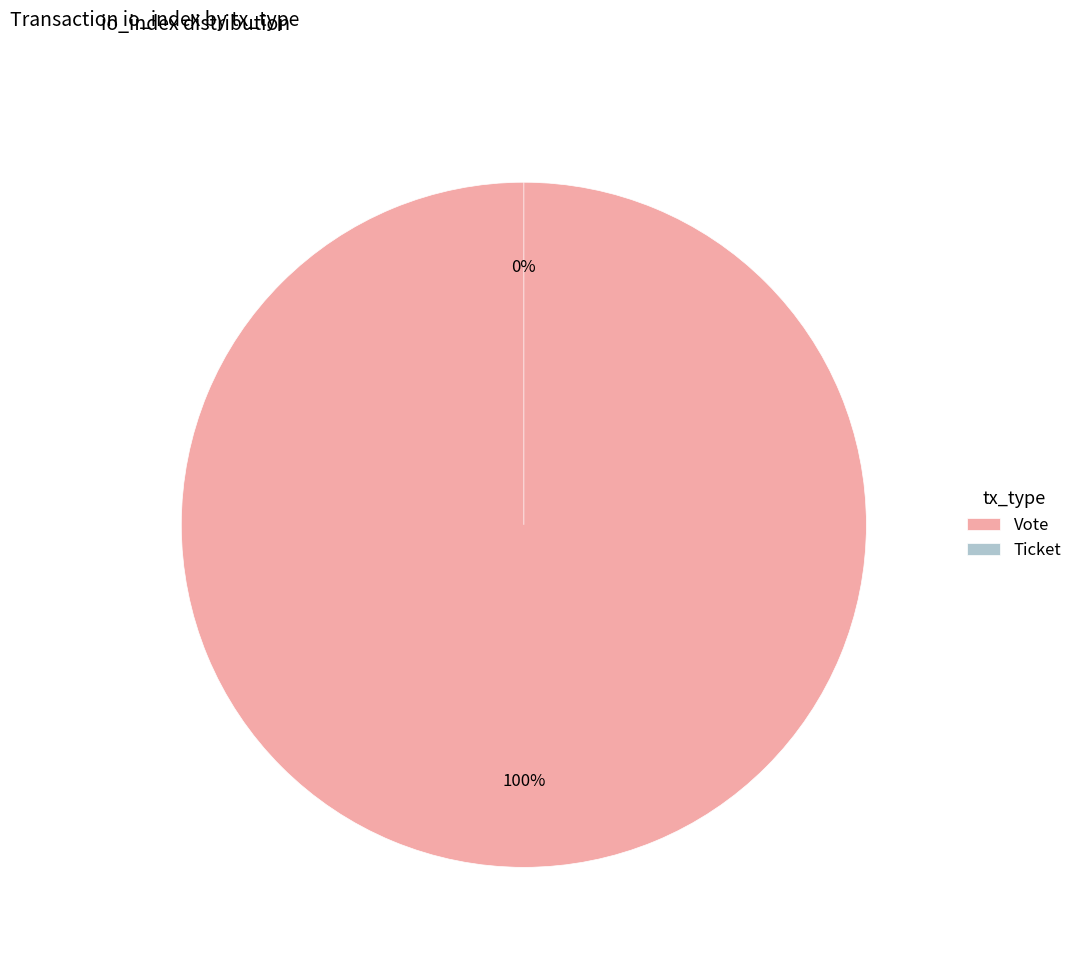

Which has a higher value, Ticket or Vote?

Vote